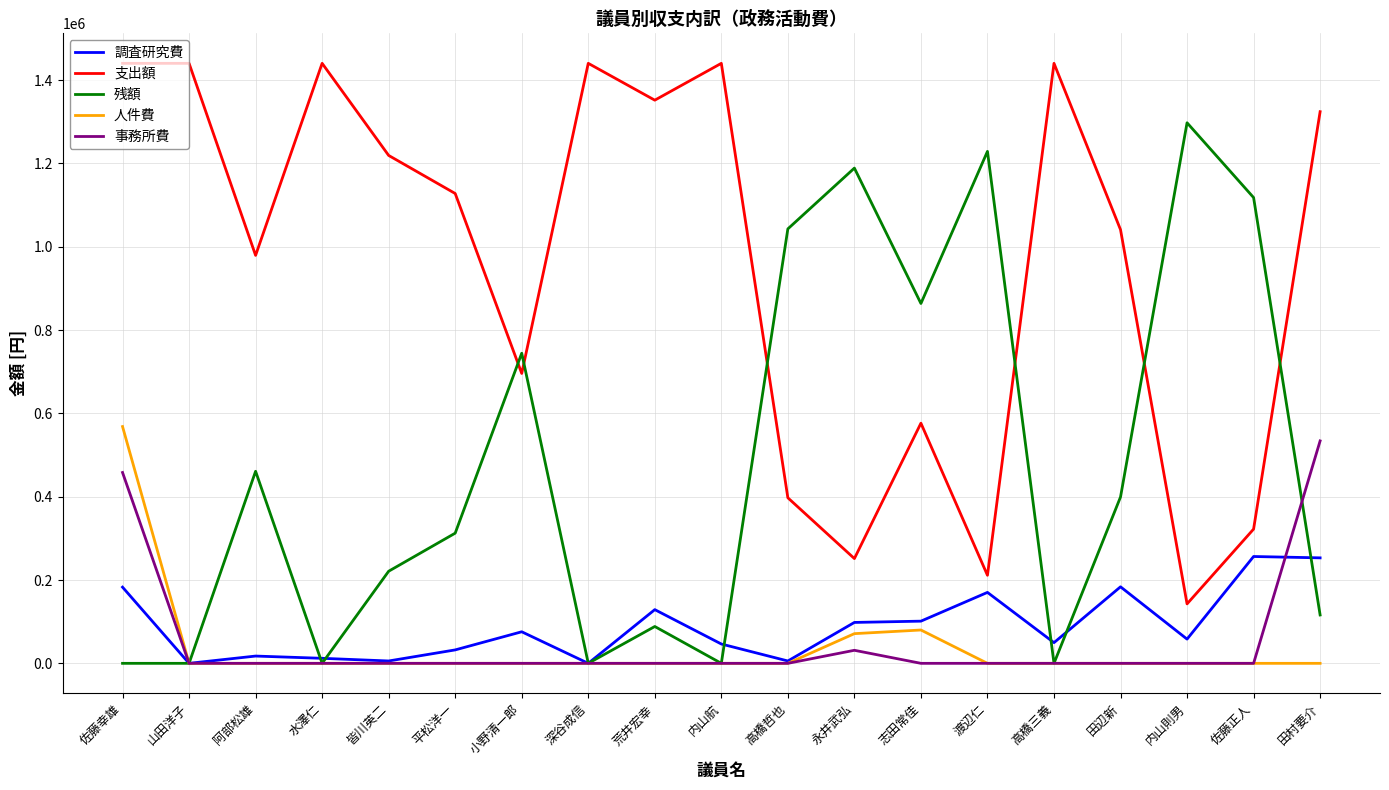

True or false: 事務所費 has a value of 196527 at 高橋哲也.

False